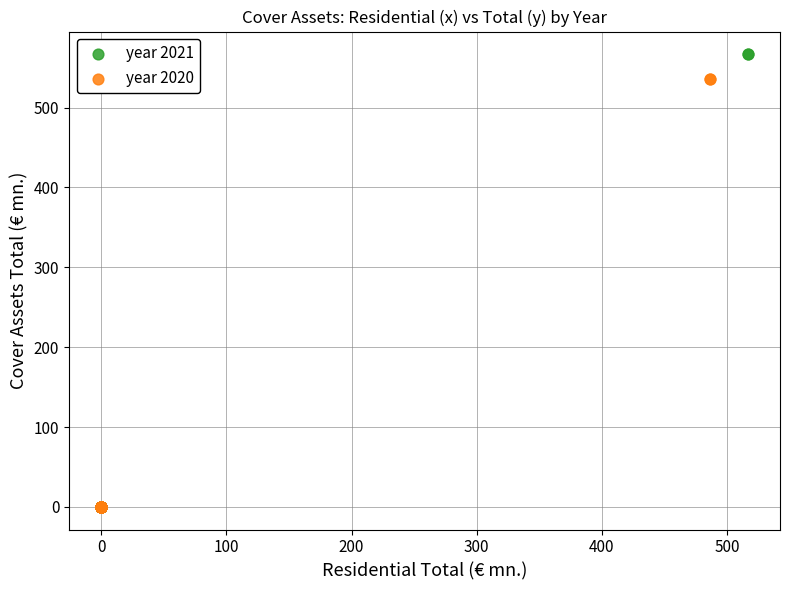

What are all the series names shown in the legend?

year 2021, year 2020